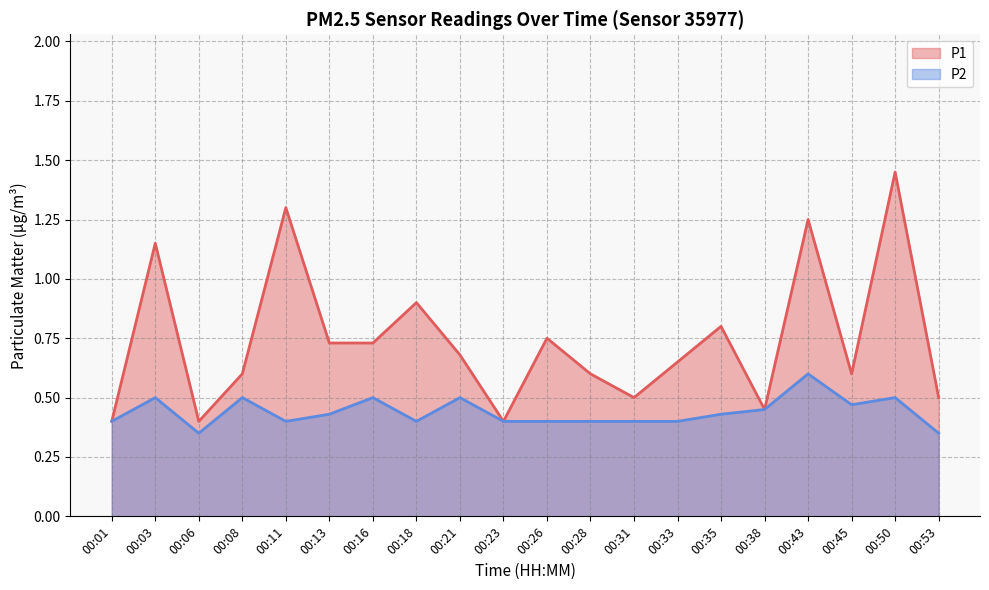

Rank the series by their maximum value, from lowest to highest.

P2, P1